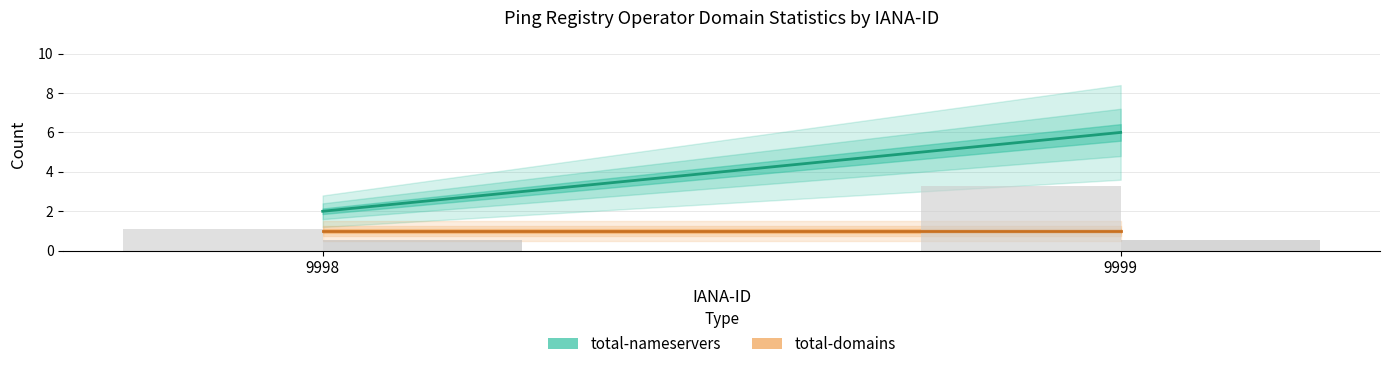

Reading right to left, transcribe all the data shown in this chart.

total-nameservers: 9999=6	9998=2
total-domains: 9999=1	9998=1